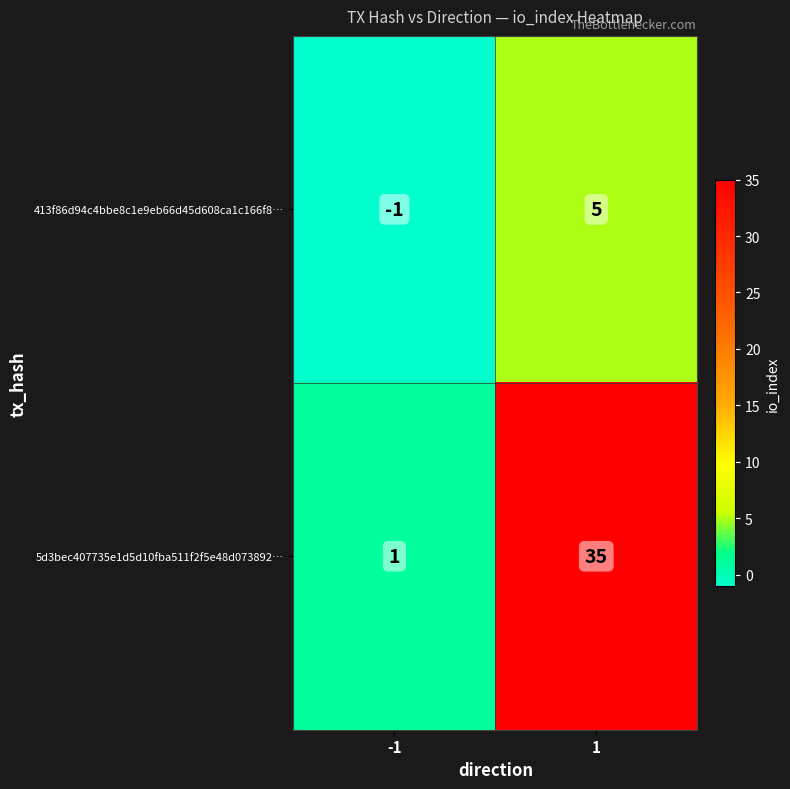

Count the number of data series in this chart.

2